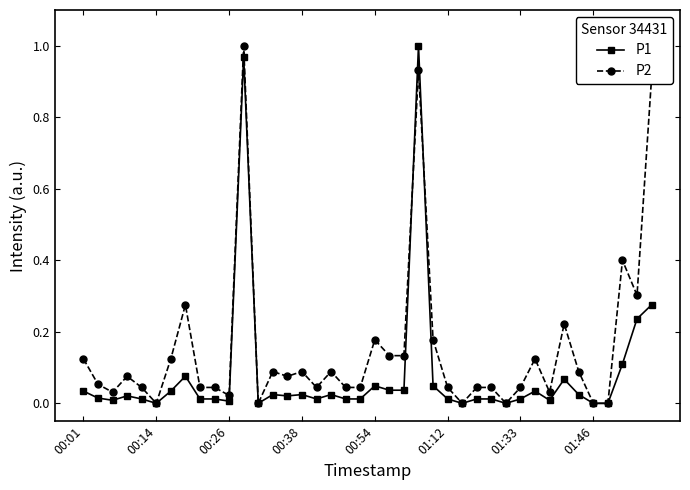

List the series in order of their overall mean, lowest first.

P1, P2